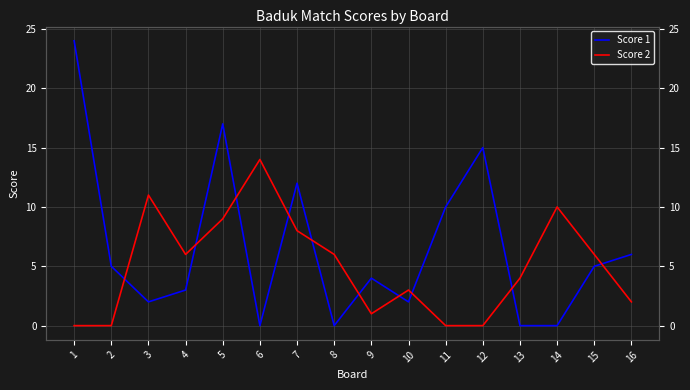

Is the value of Score 2 at 10 greater than the value of Score 1 at 1?

No